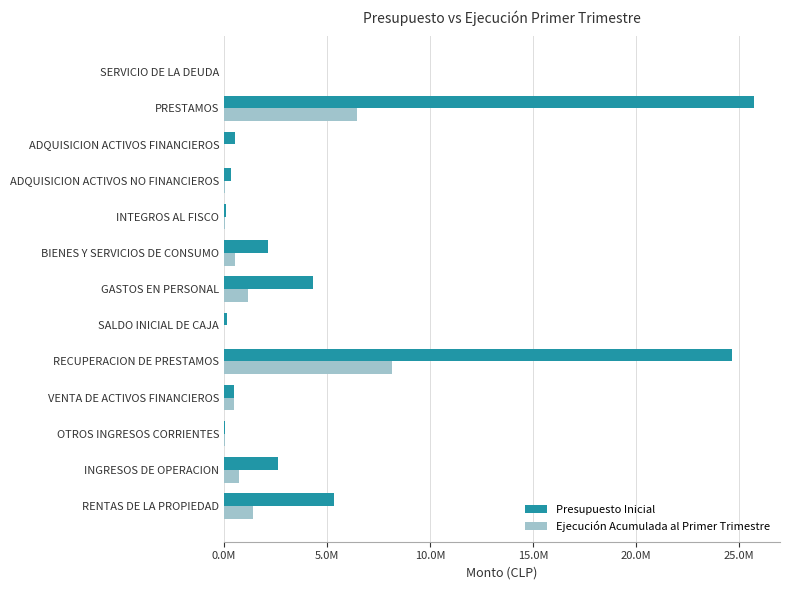

Which category has the highest value in the Ejecución Acumulada al Primer Trimestre series?

RECUPERACION DE PRESTAMOS